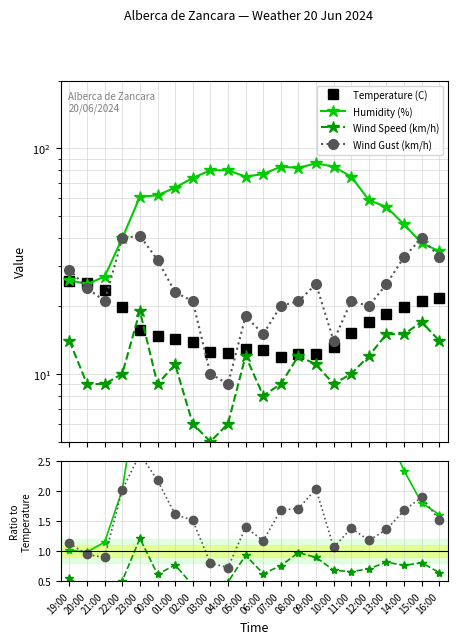

True or false: Humidity (%) and Wind Speed (km/h) cross at least once.

False